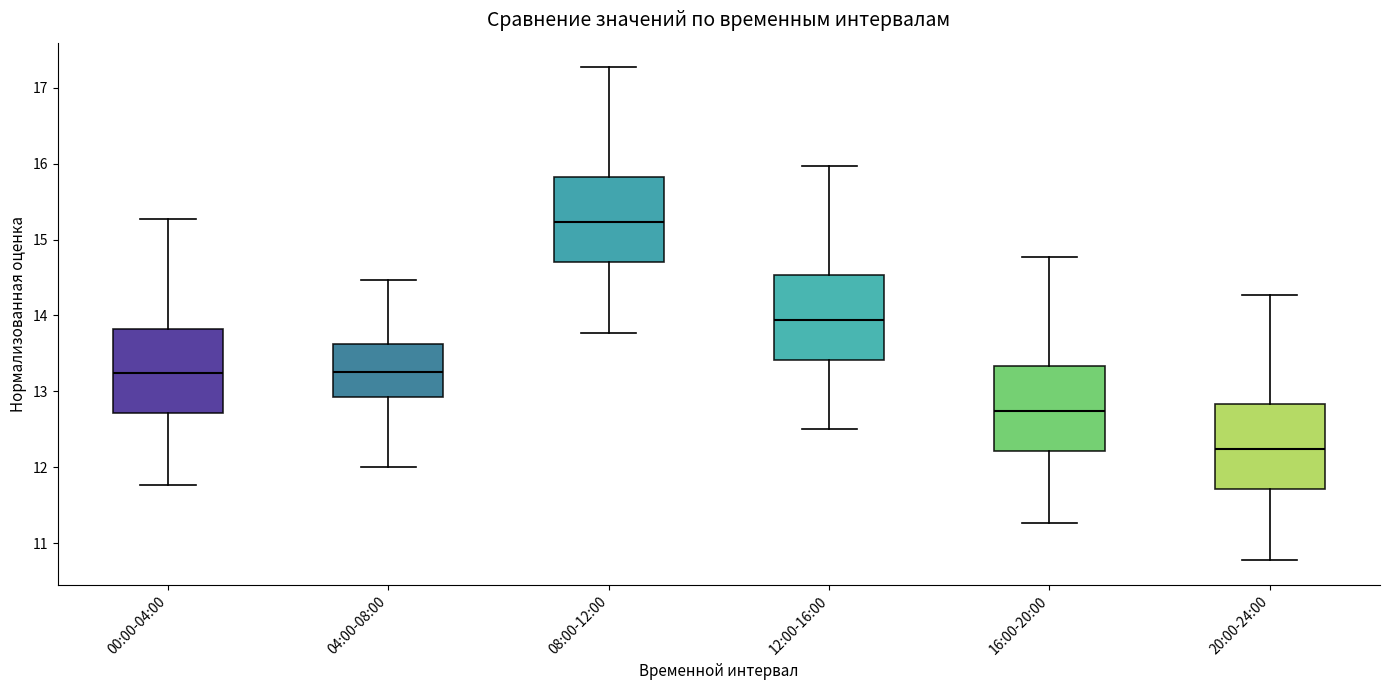

Which box's median line is the highest?

08:00-12:00